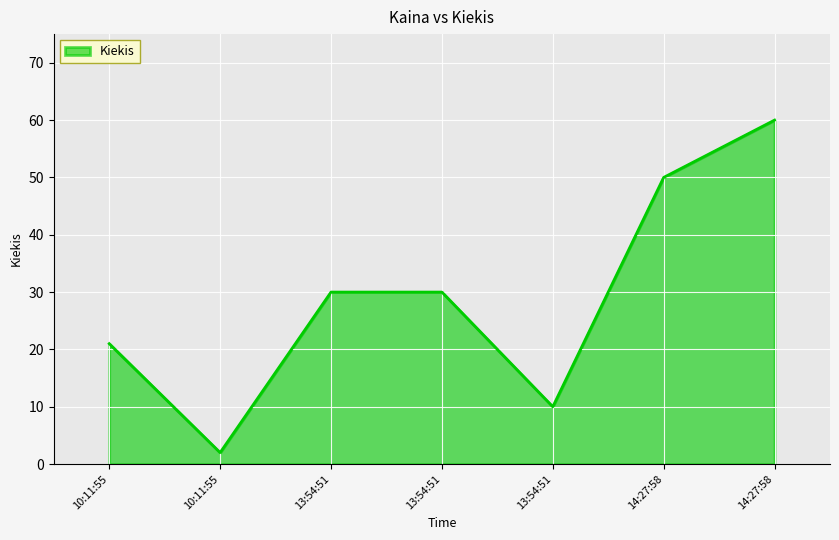

What is the value of the 1st point from the left?

21